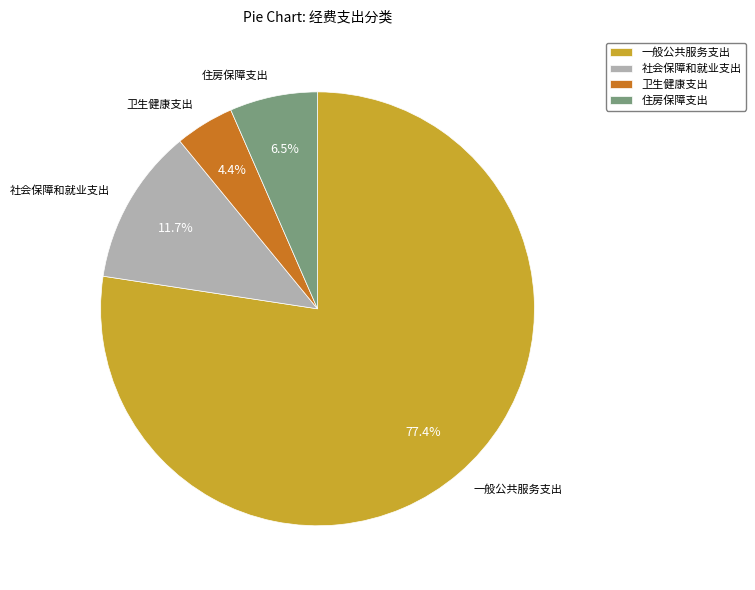

The 卫生健康支出 slice represents 4% of the pie. True or false?

True